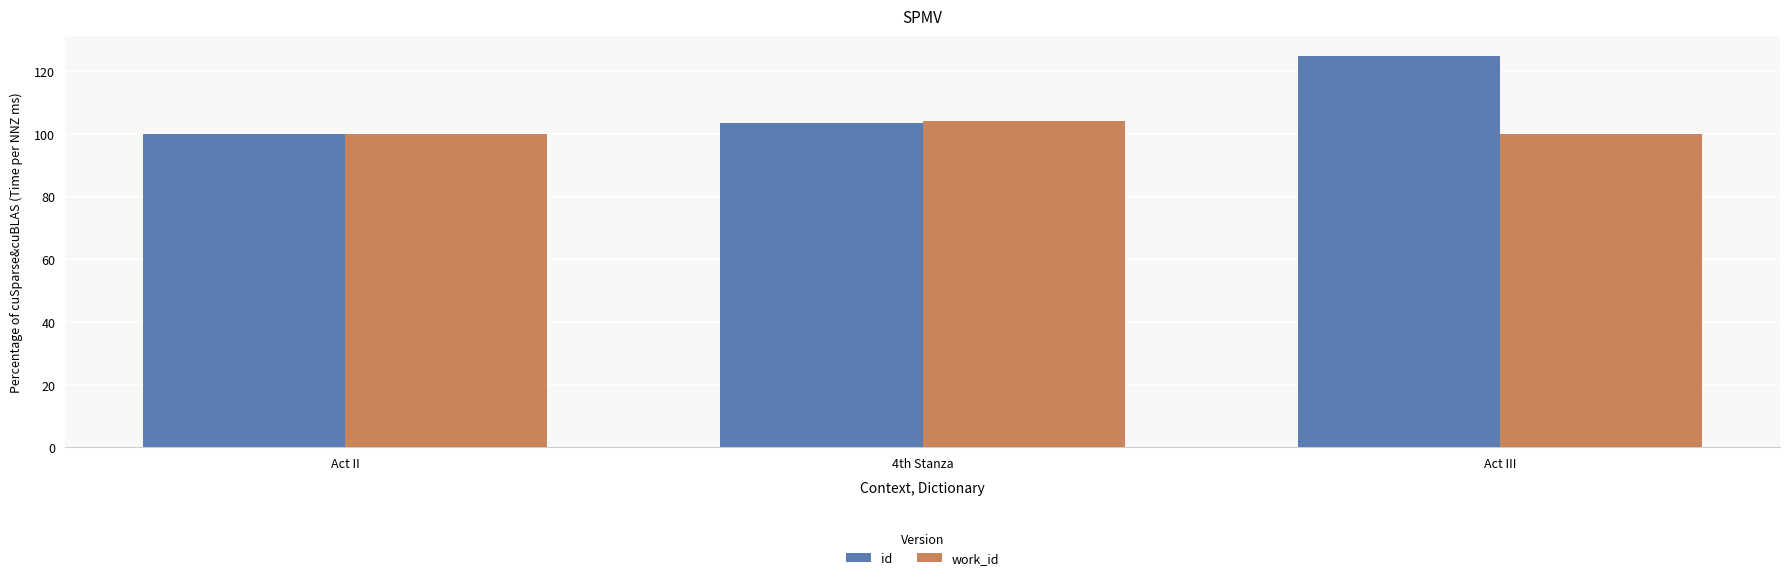

What is the smallest value displayed?

100.0